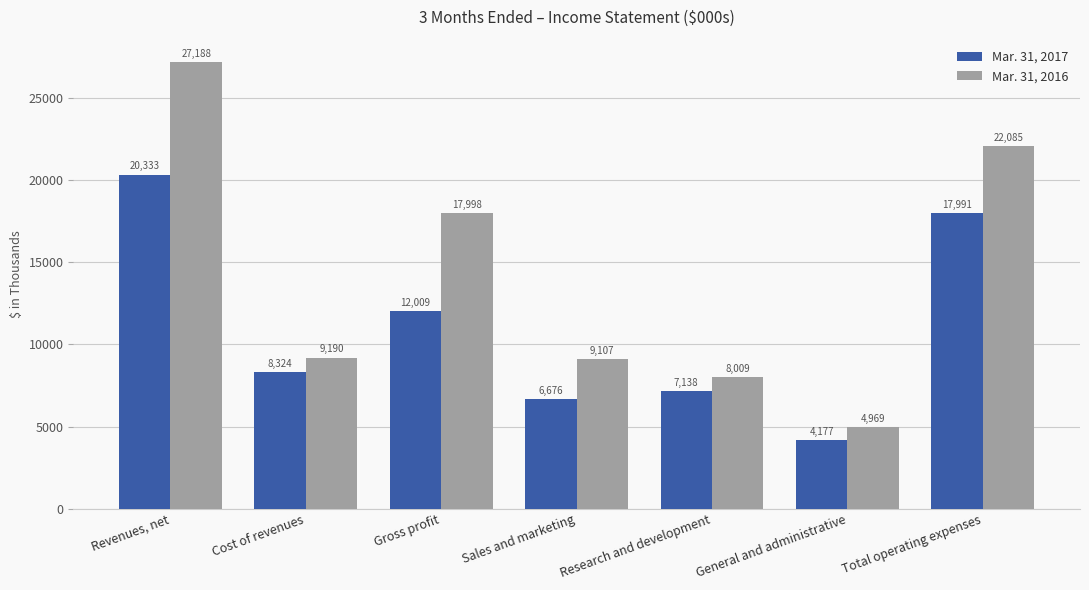

Reading left to right, list all the values displayed in this chart.

Mar. 31, 2017: 20333	8324	12009	6676	7138	4177	17991
Mar. 31, 2016: 27188	9190	17998	9107	8009	4969	22085